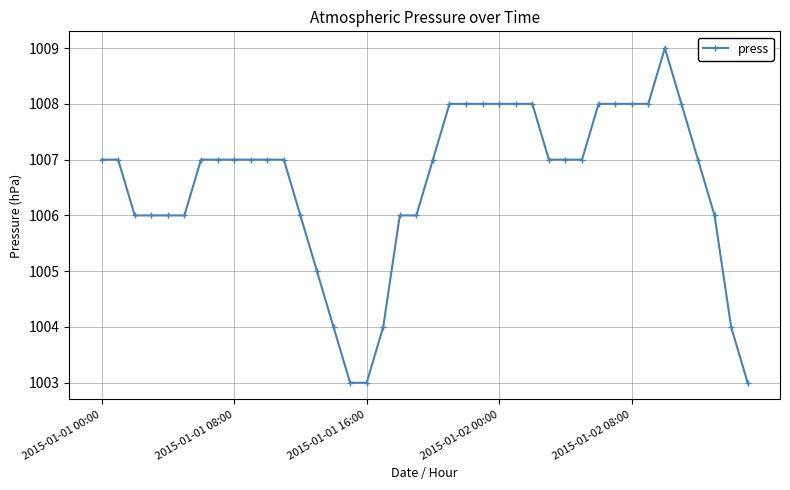

What is the difference between the maximum and minimum values?

6